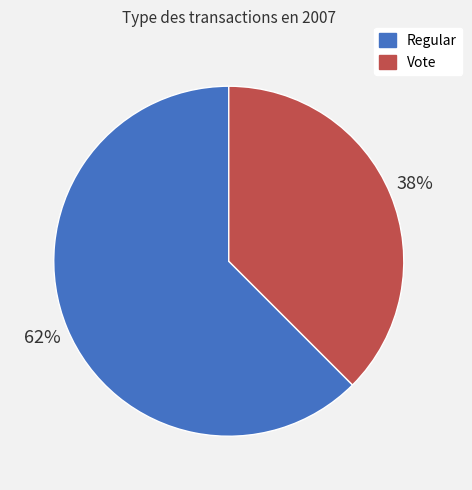

Do Regular and Vote together represent more than half of the pie?

Yes